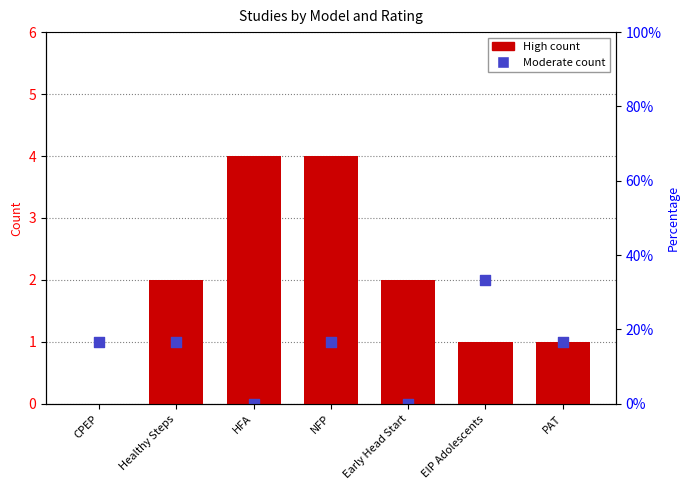

At which category is the sum across all series the highest?

NFP